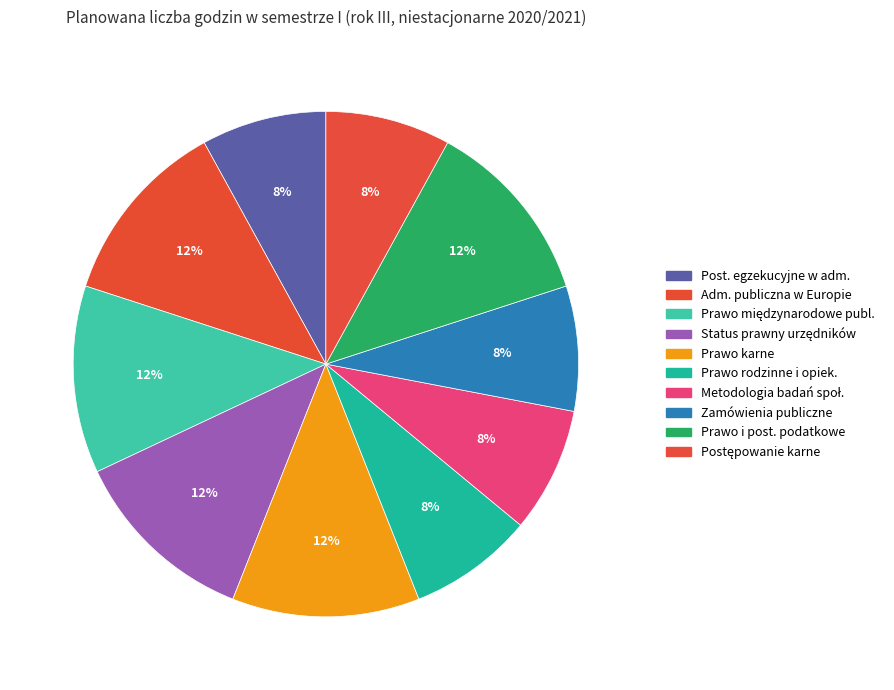

How many slices are in this pie chart?

10